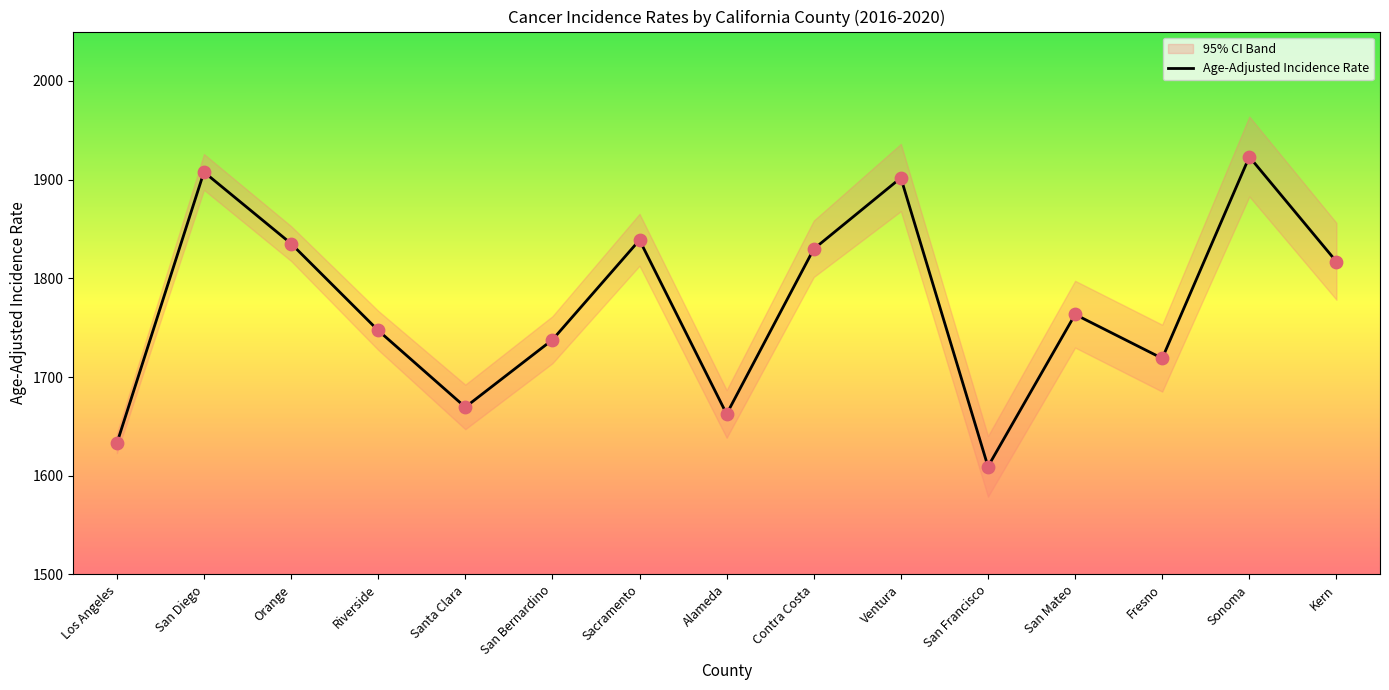

Which series has the largest total across all categories?

Age-Adjusted Incidence Rate